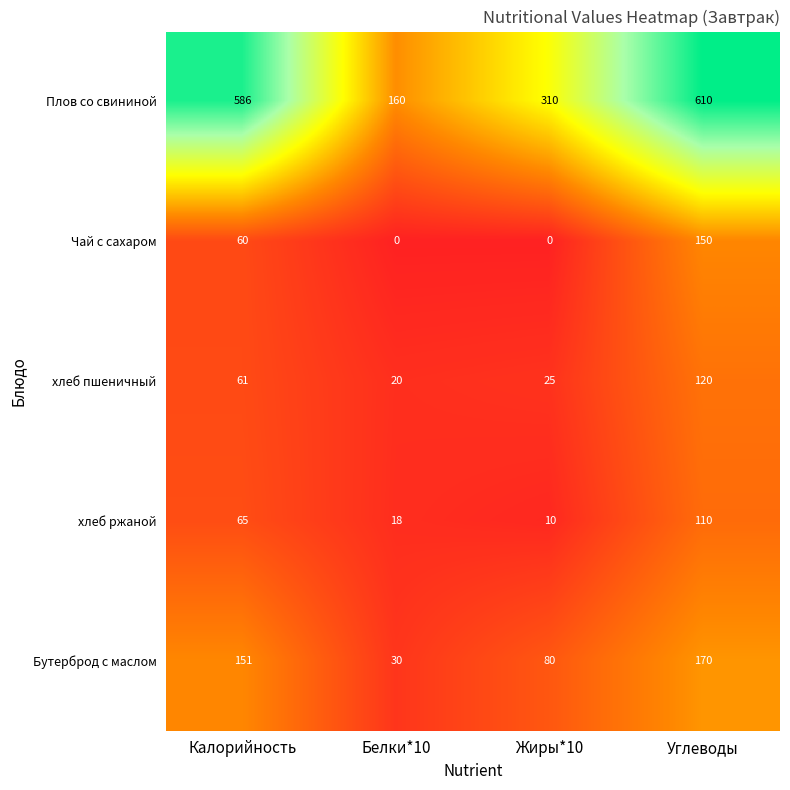

At which label is хлеб пшеничный closest to 70?

Калорийность